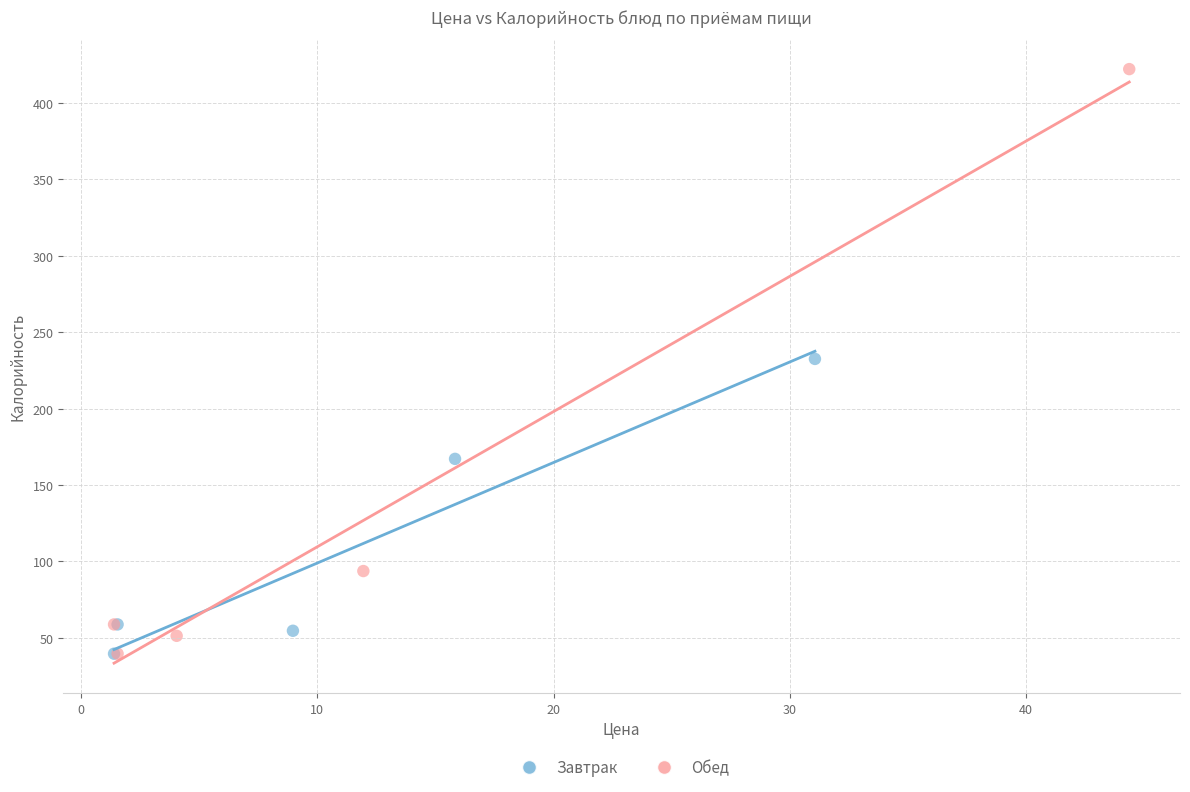

Which series contains the highest Y value?

Обед